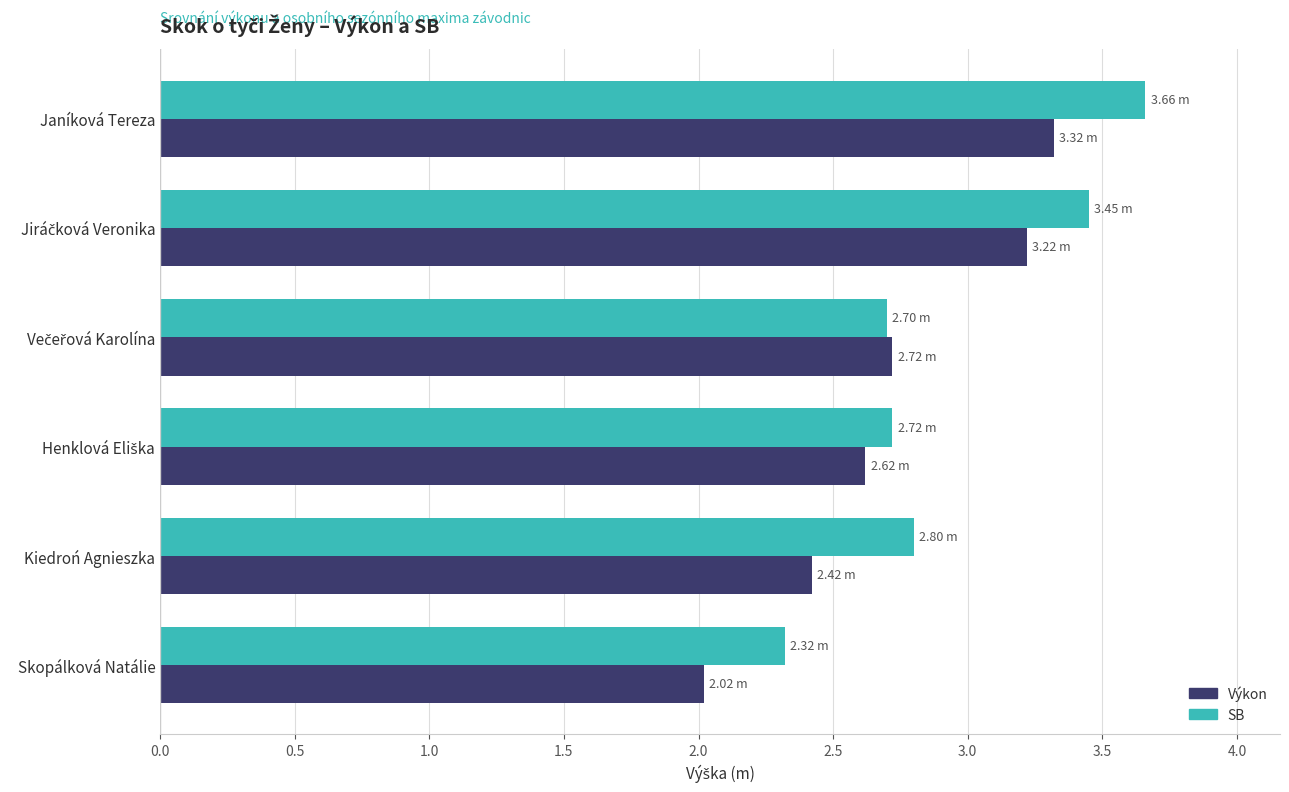

At which category is the sum across all series the highest?

Janíková Tereza